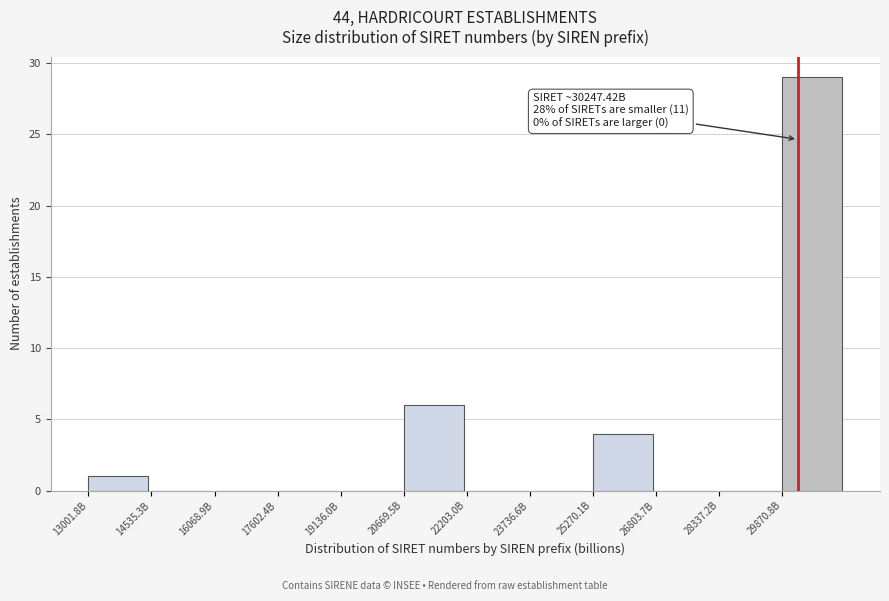

Reading right to left, transcribe all the data shown in this chart.

29870.8B=29	28337.2B=0	26803.7B=0	25270.1B=4	23736.6B=0	22203.0B=0	20669.5B=6	19136.0B=0	17602.4B=0	16068.9B=0	14535.3B=0	13001.8B=1